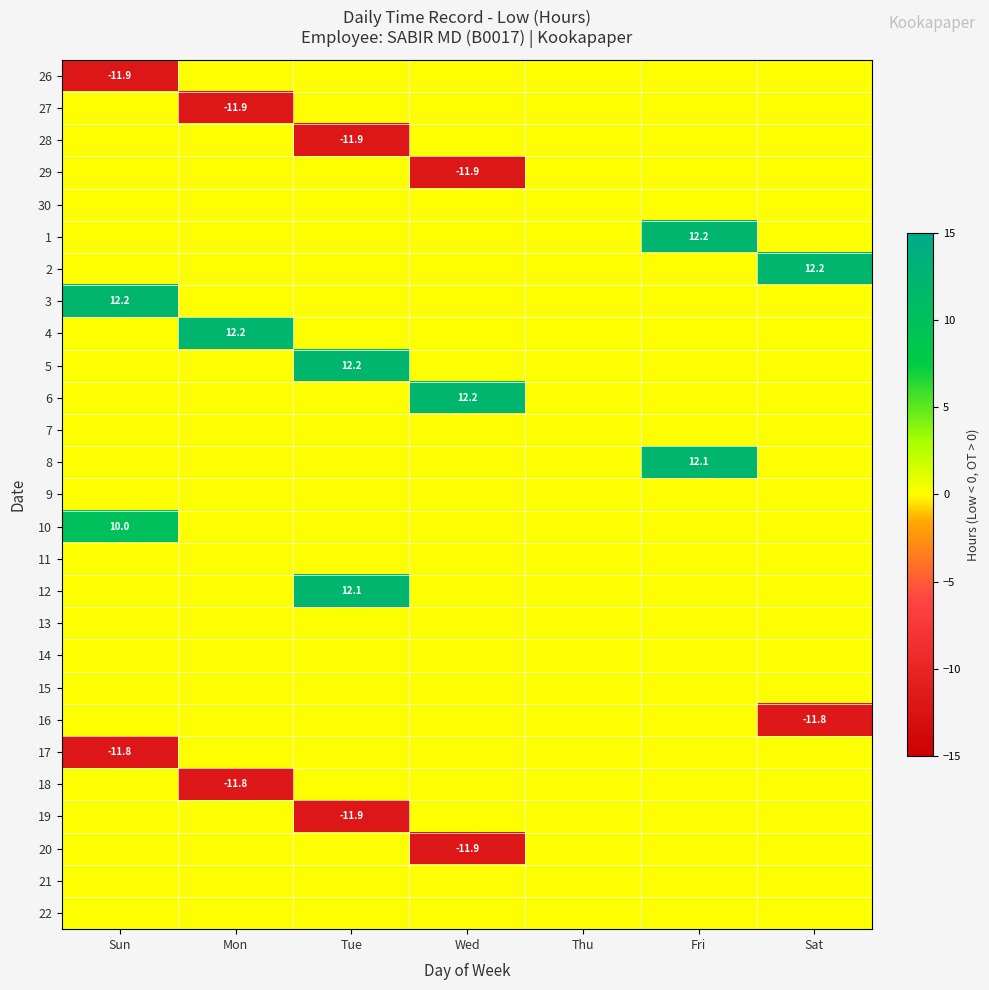

True or false: 10 has a value of 10.0 at Sun.

True